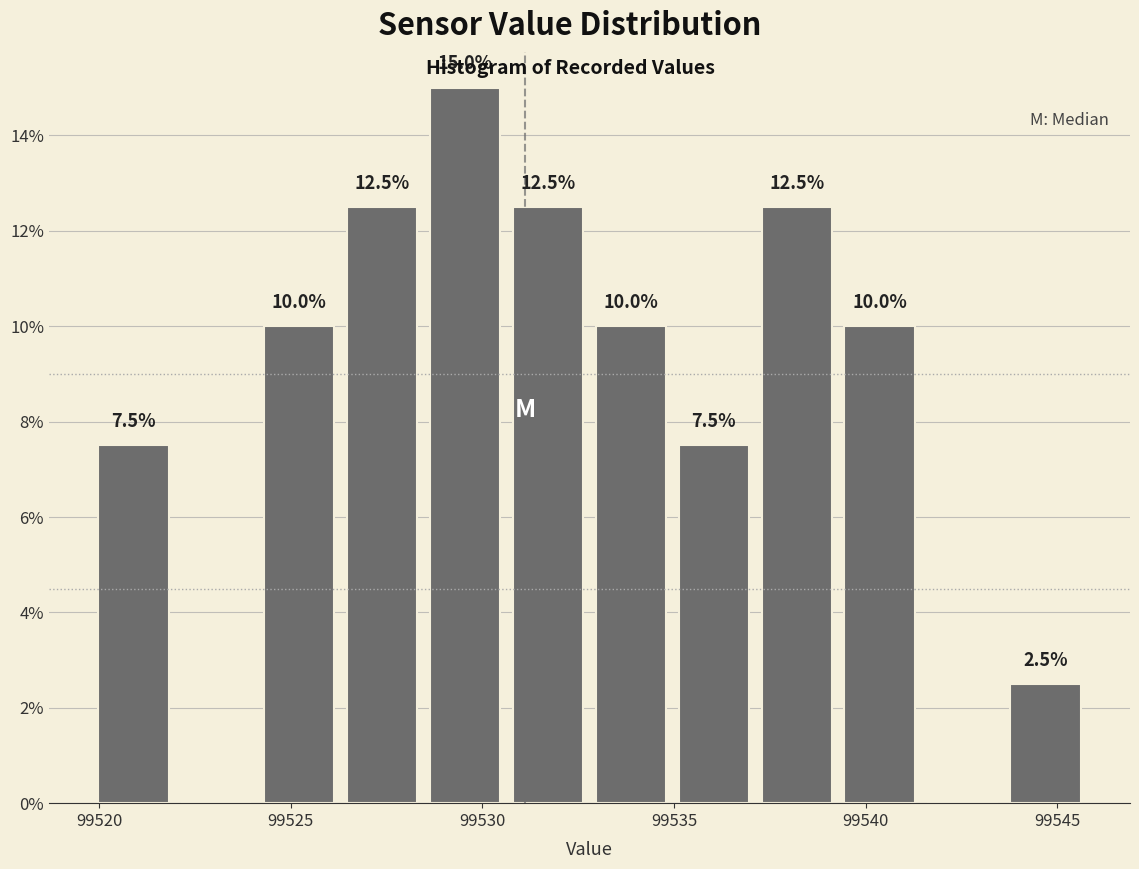

Which range on the x-axis has the tallest bar?

99528.5 to 99530.5